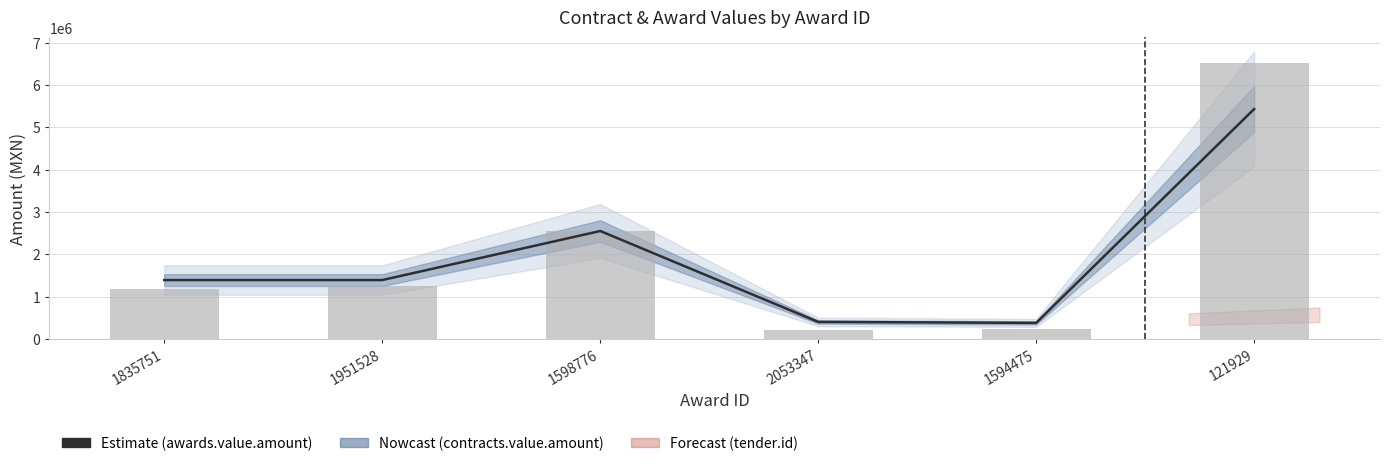

The value of awards.value.amount at 1594475 is 317364.3. True or false?

False